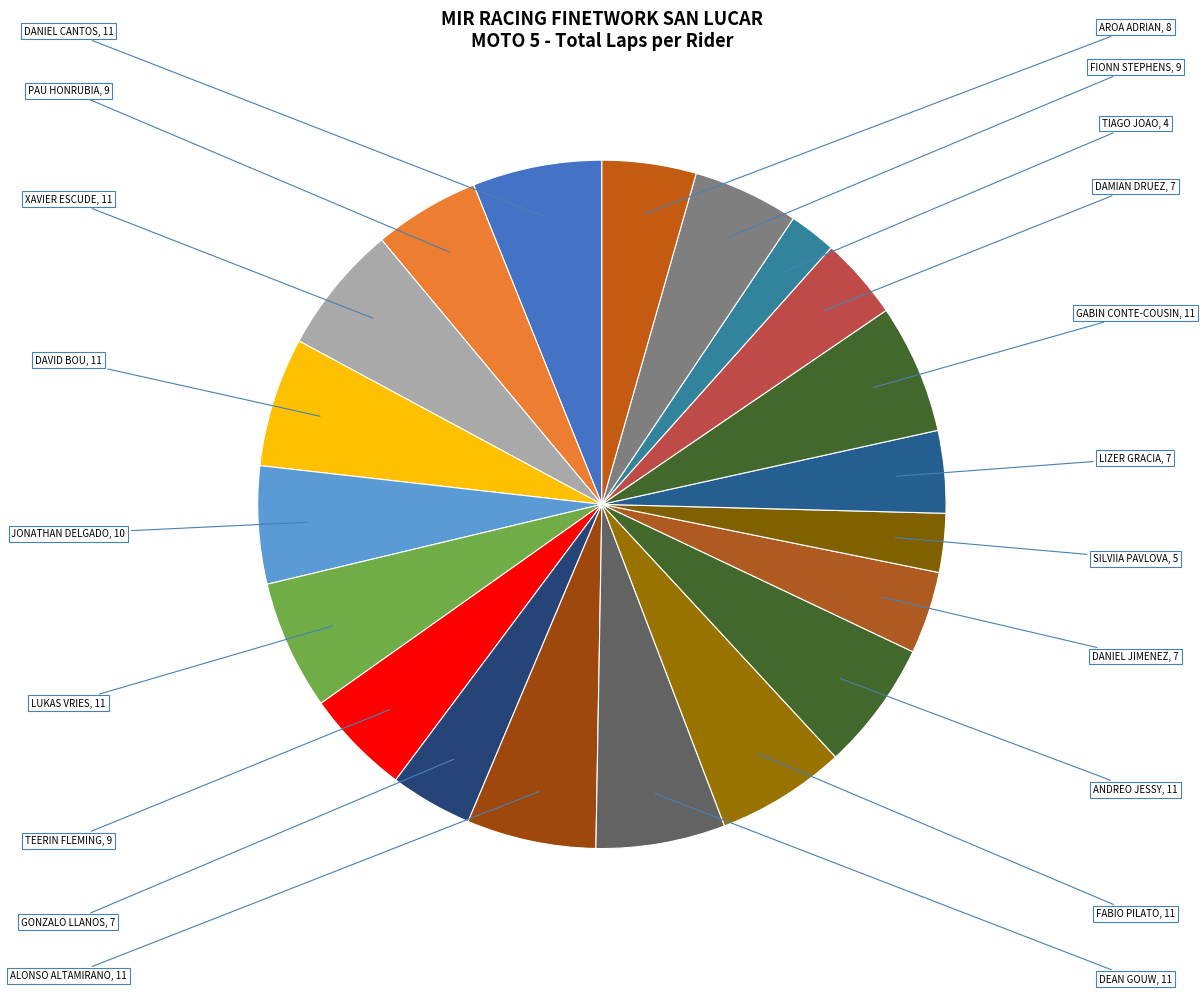

Count the number of slices in the pie.

20